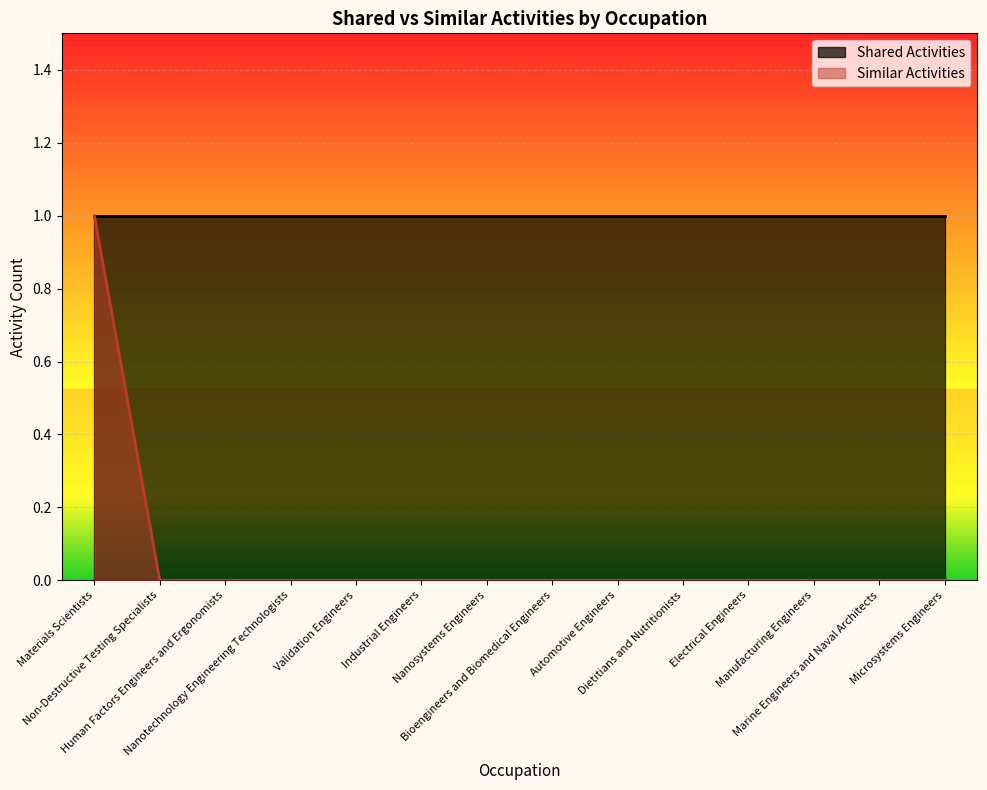

Count the number of categories in the chart.

14